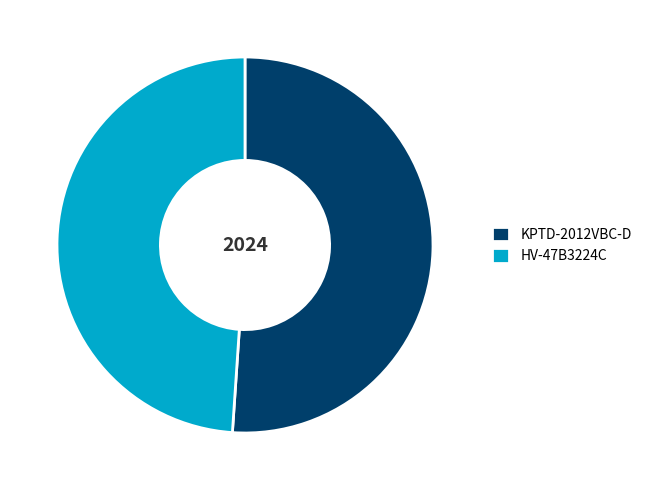

Rank the categories by value from highest to lowest.

KPTD-2012VBC-D, HV-47B3224C